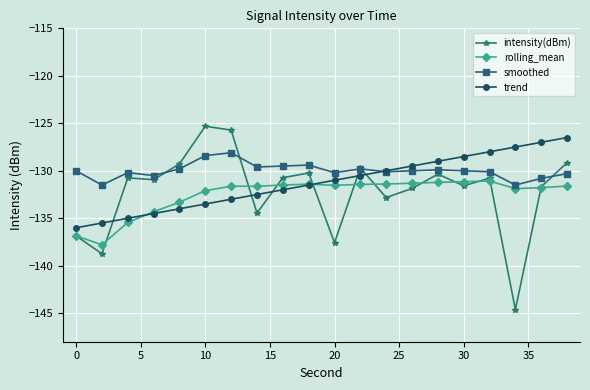

Which series has the largest range (max minus min)?

intensity(dBm)